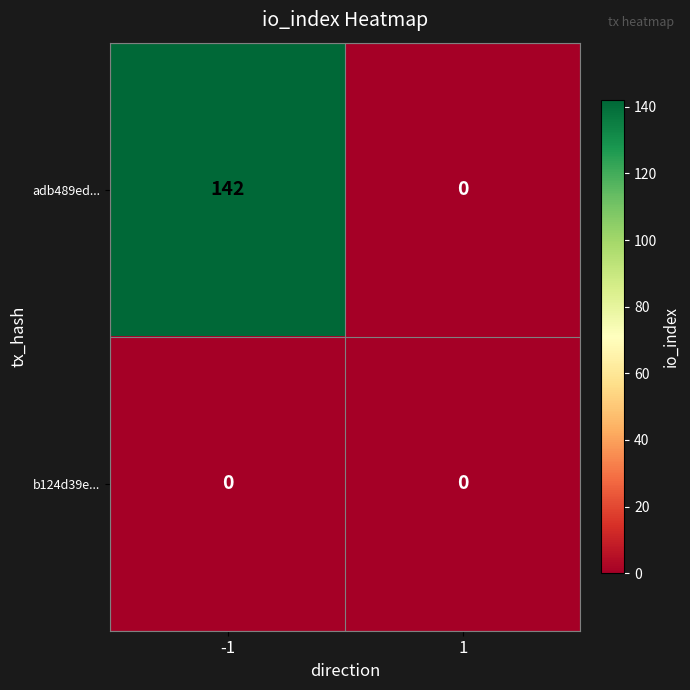

What is the approximate value of adb489ed... at -1, to the nearest 50?

150